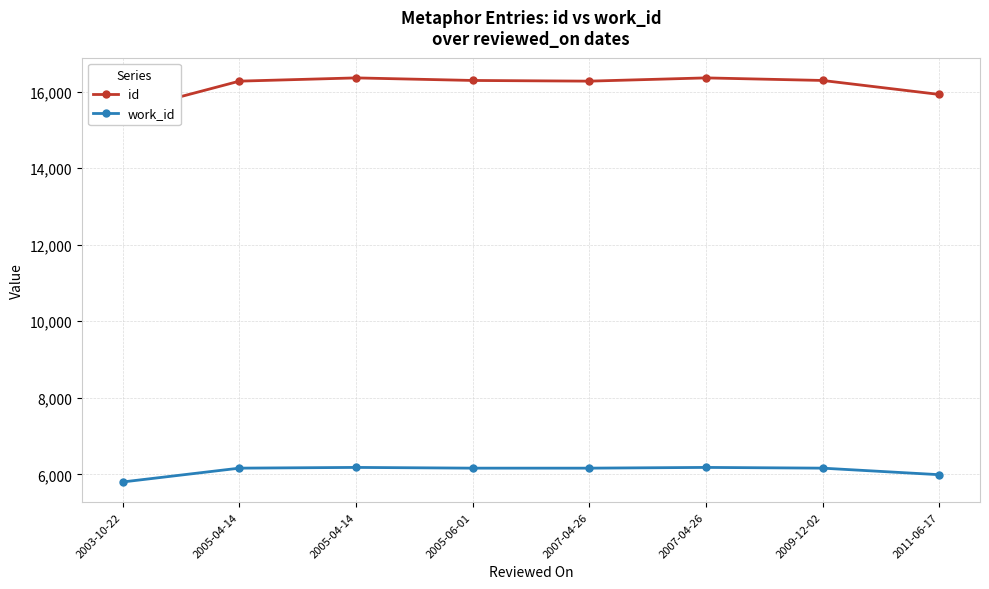

What is the approximate value of work_id at 2007-04-26, to the nearest 10?

6160